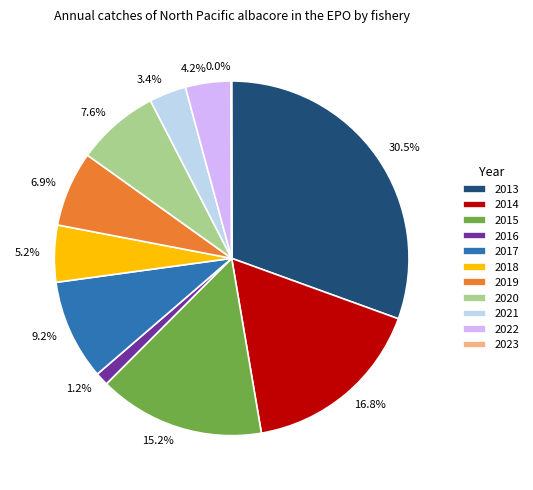

True or false: 2020 accounts for 8% of the total.

True